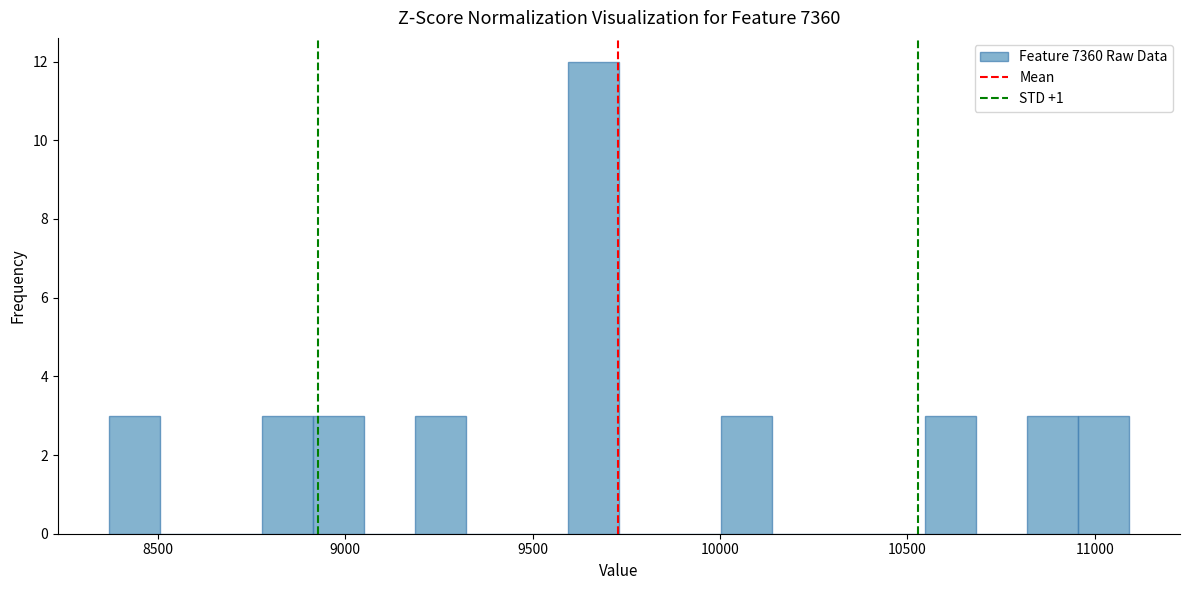

Read against the x-axis, roughly where is the centre of the tallest bar?

9650